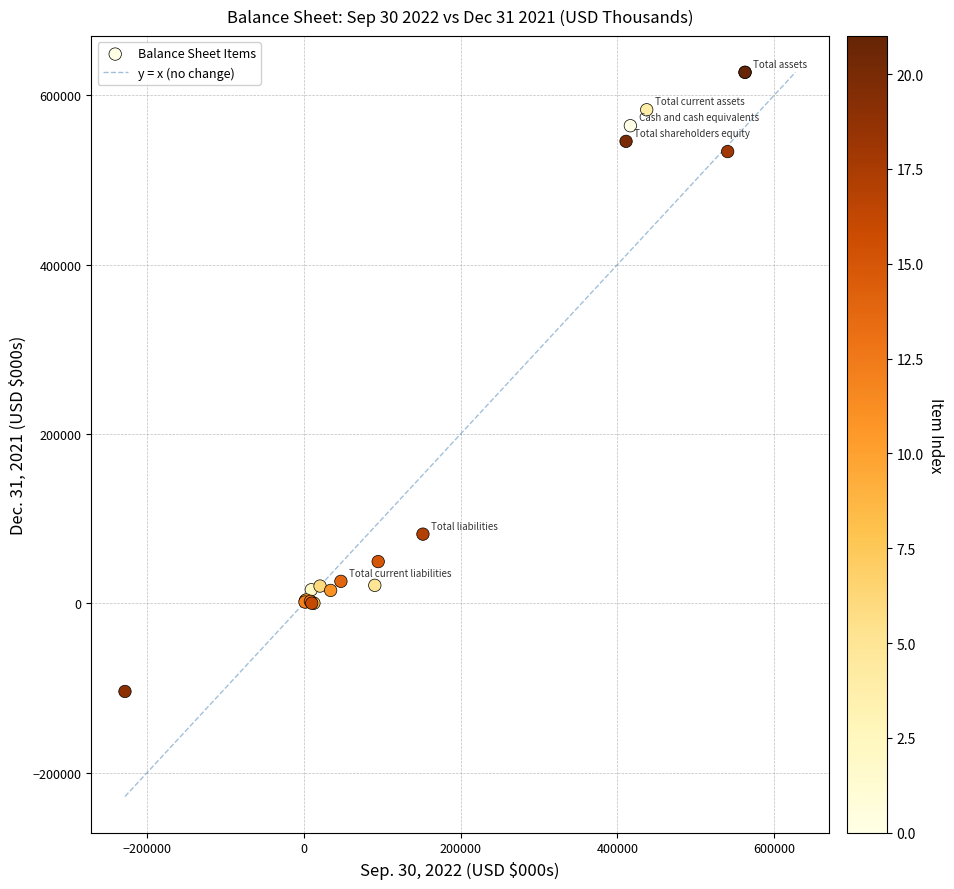

What Y value in the scatter plot is closest to 261385?

81548